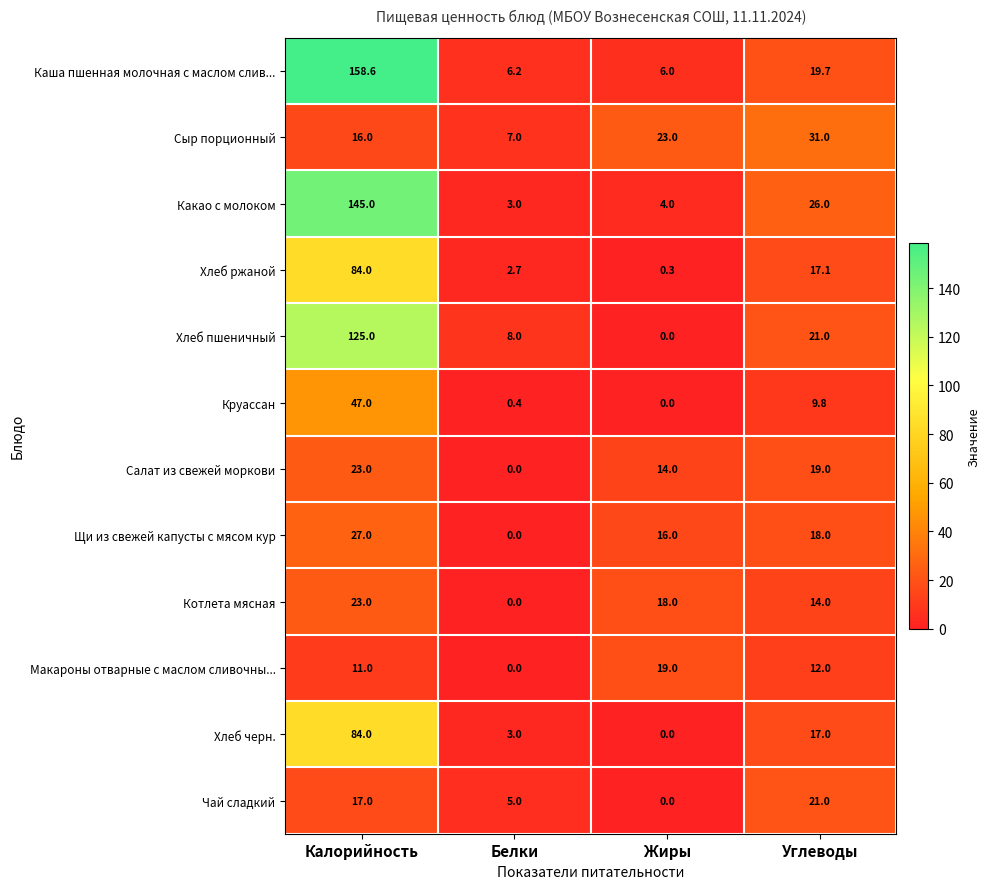

Where does the Щи из свежей капусты с мясом кур series first go above 18?

Калорийность